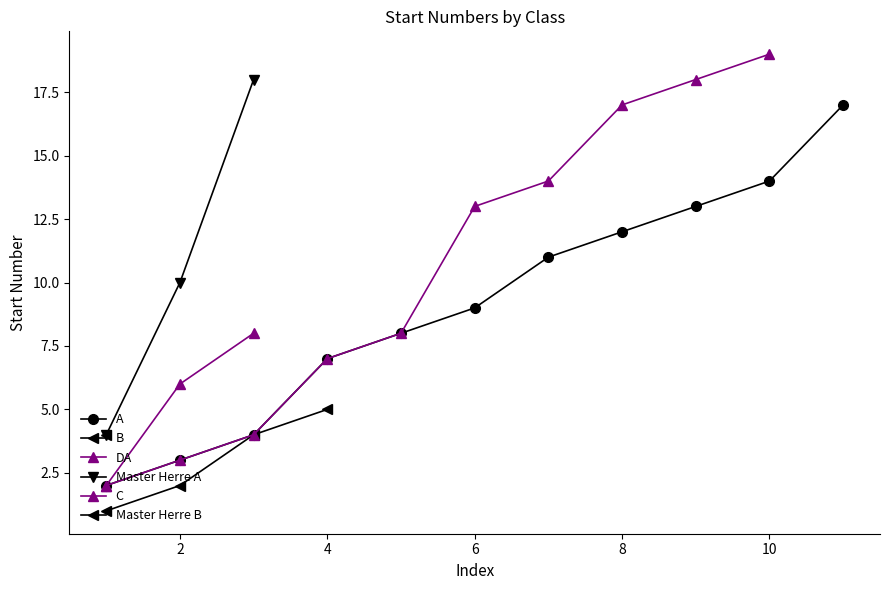

Count the number of data series in this chart.

6